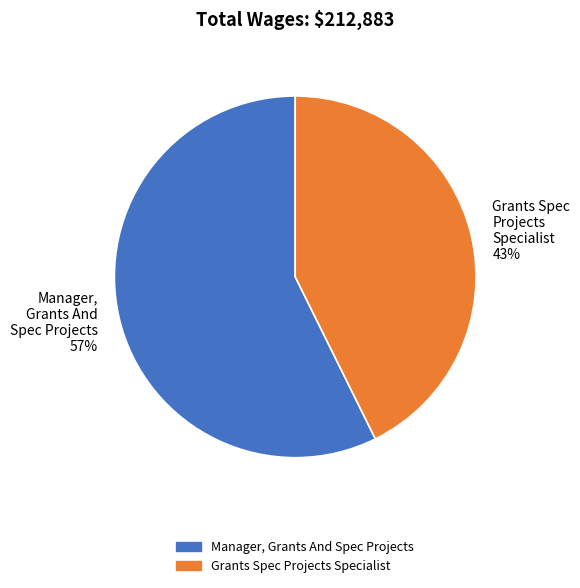

How many segments does this pie chart have?

2